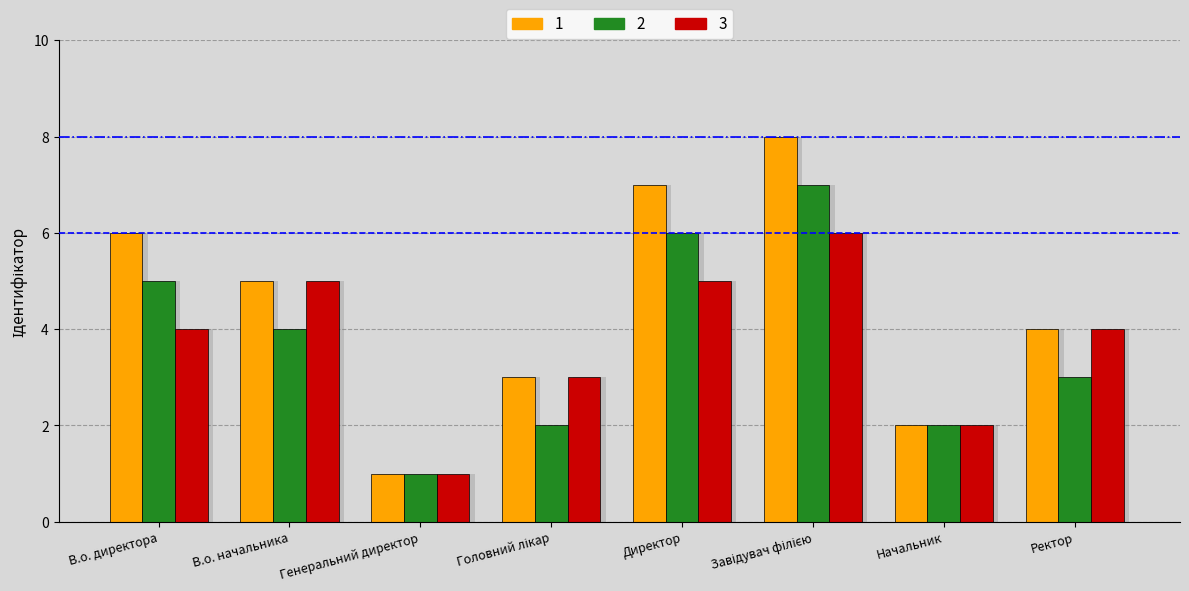

Does the chart contain stacked bars?

No